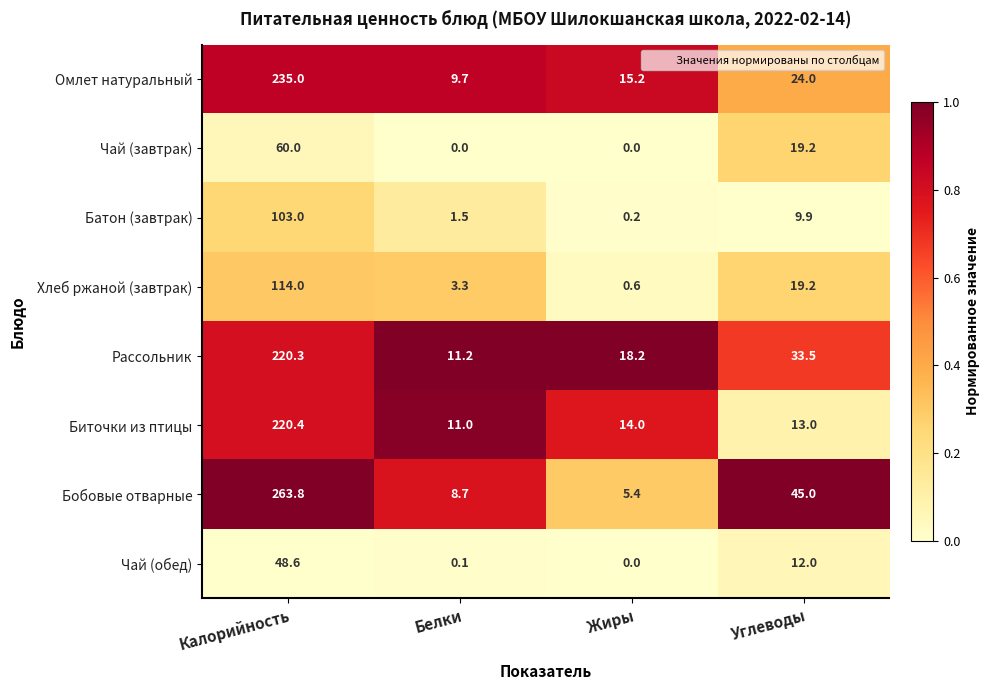

Where does the Чай (завтрак) series first go above 19?

Калорийность